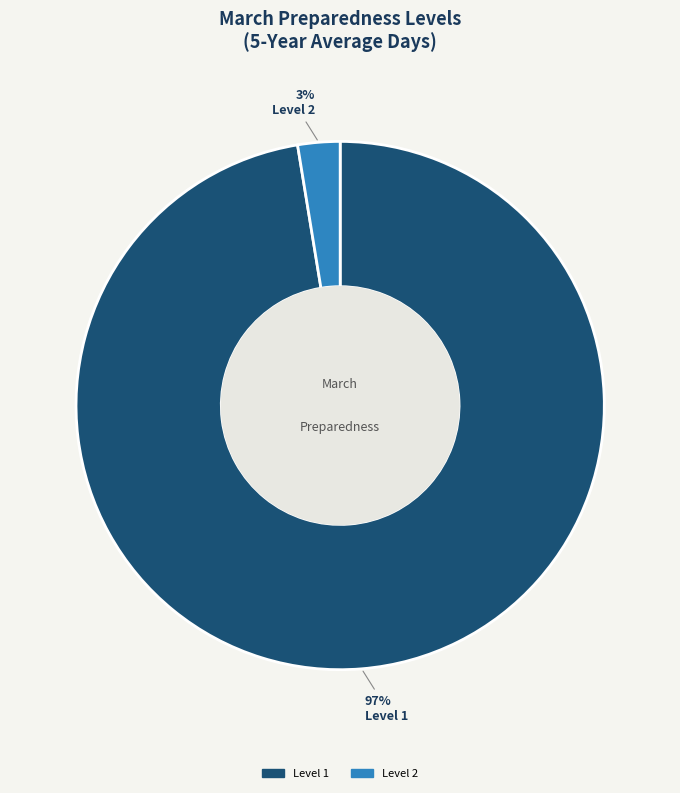

Do Level 2 and Level 1 together represent more than half of the pie?

Yes